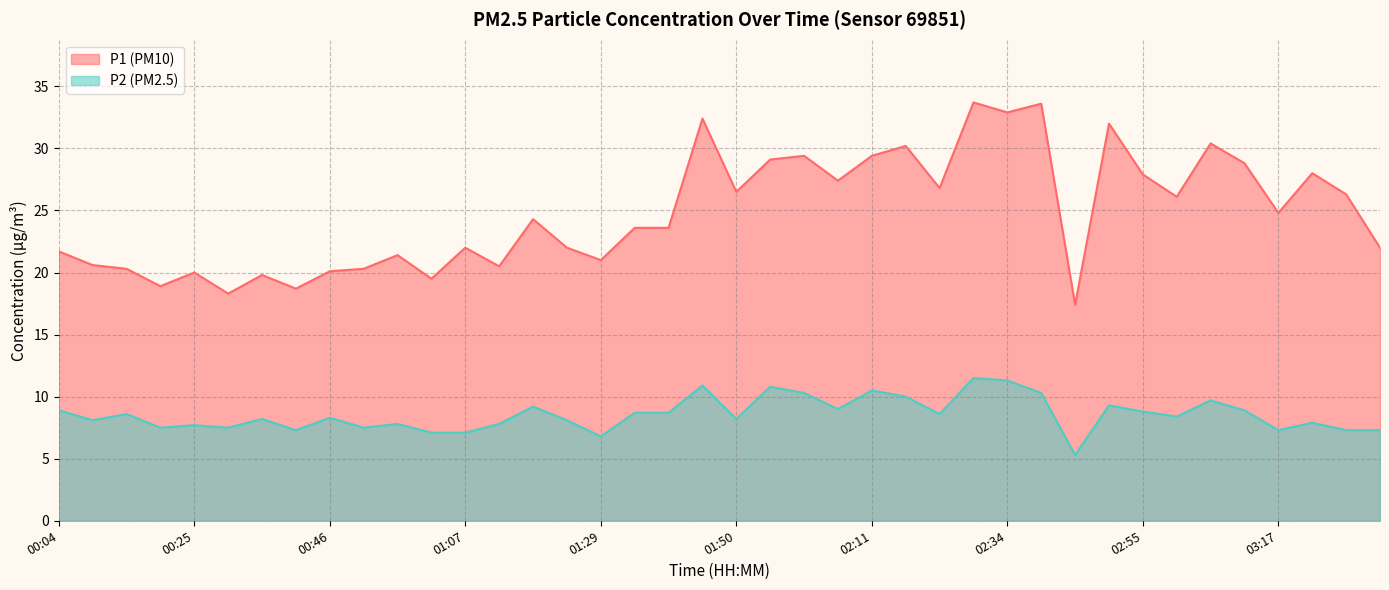

True or false: P2 and P1 cross at least once.

False